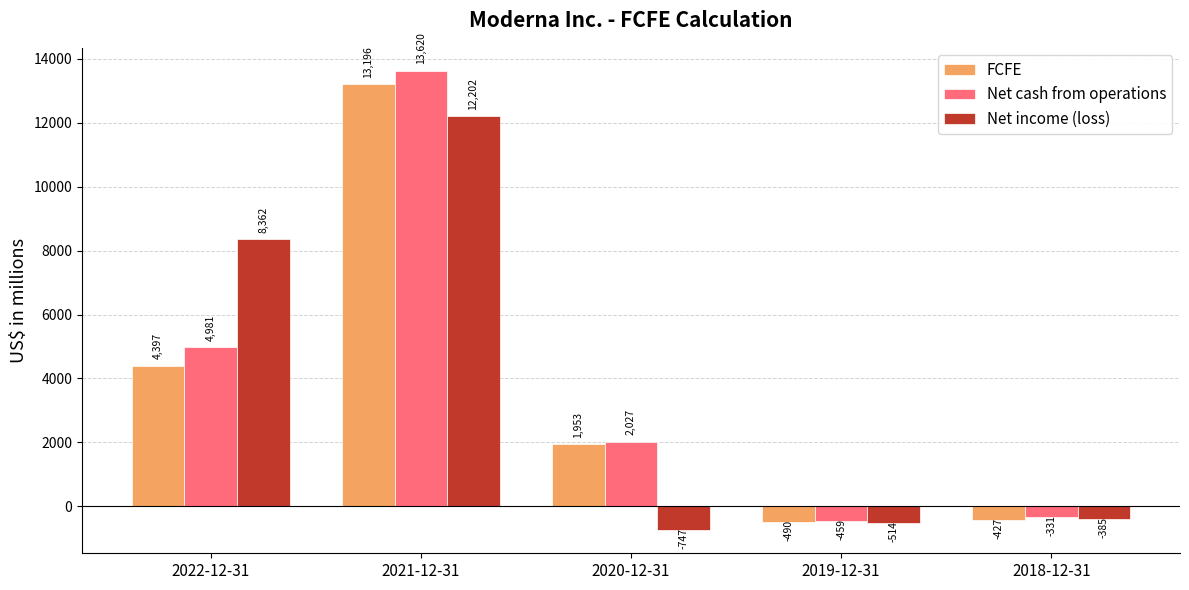

What is the spread (max minus min) of values at 2018-12-31?

96